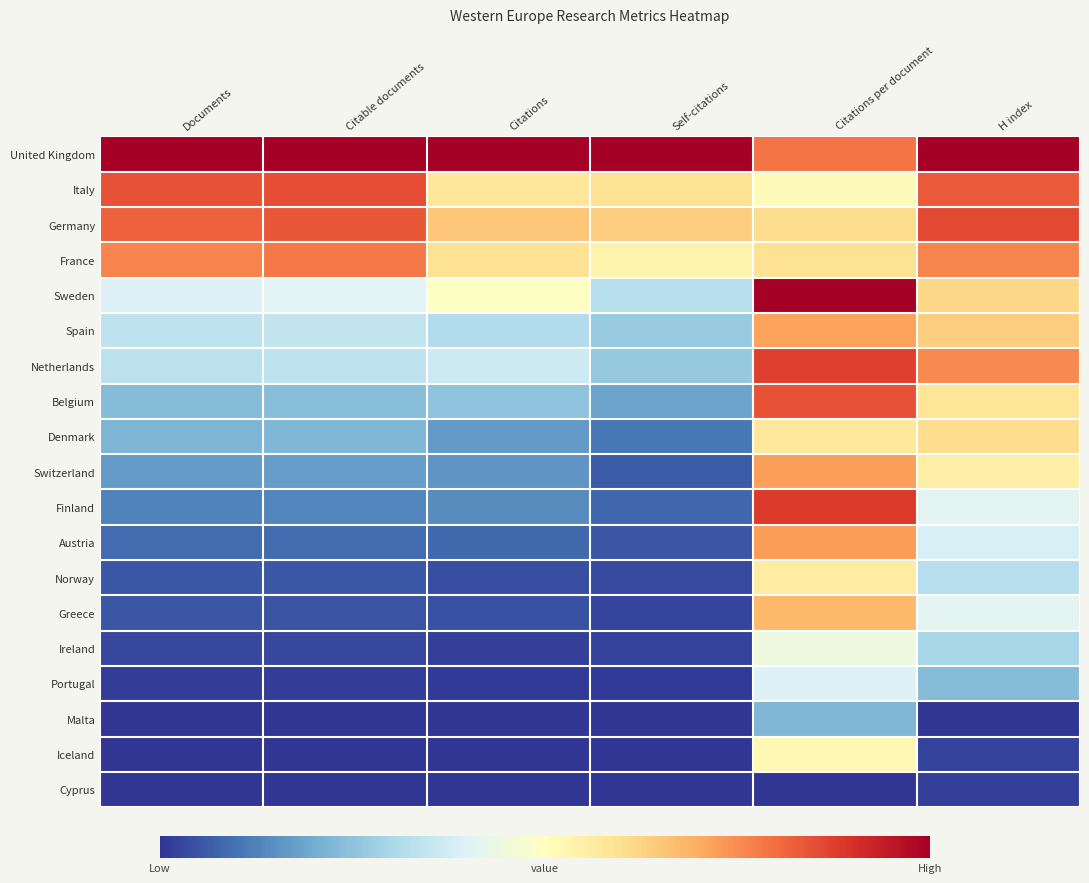

At how many categories does at least one series exceed 0?

6